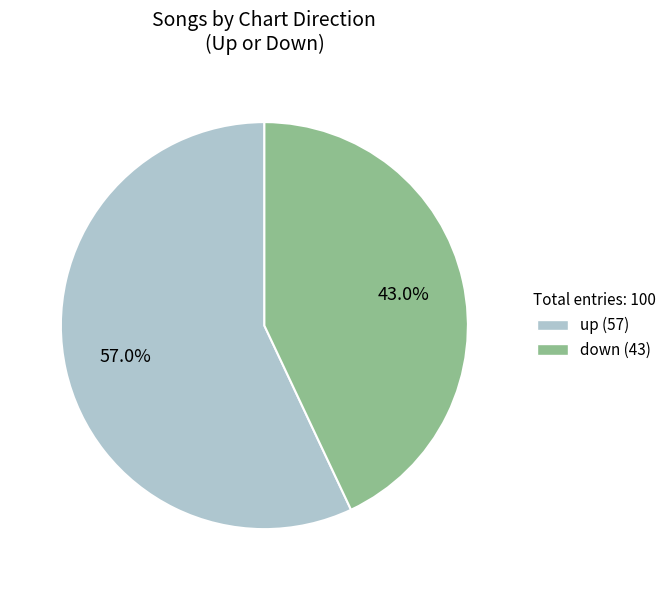

To the nearest percent, what is the combined percentage of up and down?

100%